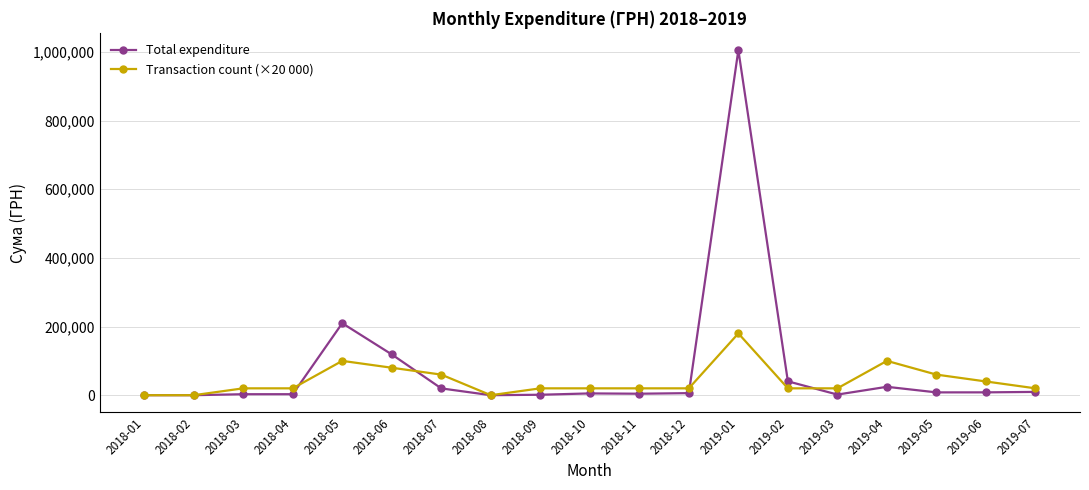

Does the chart display data point markers on the line(s)?

Yes